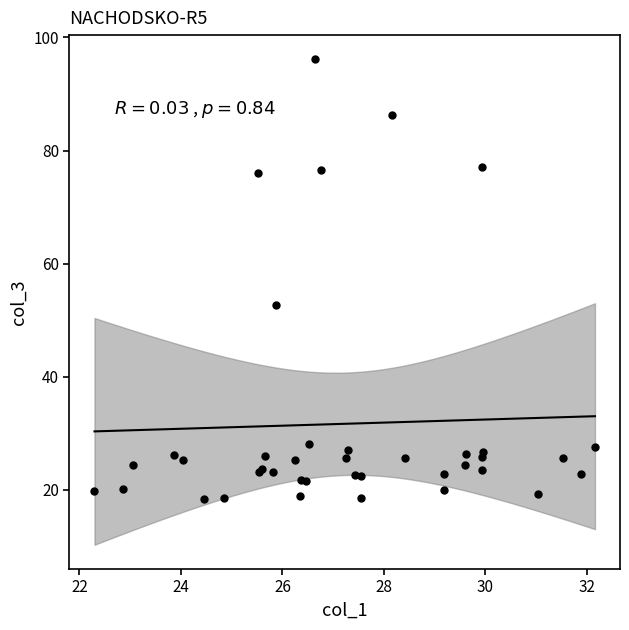

What Y value in the scatter plot is closest to 57?

52.6